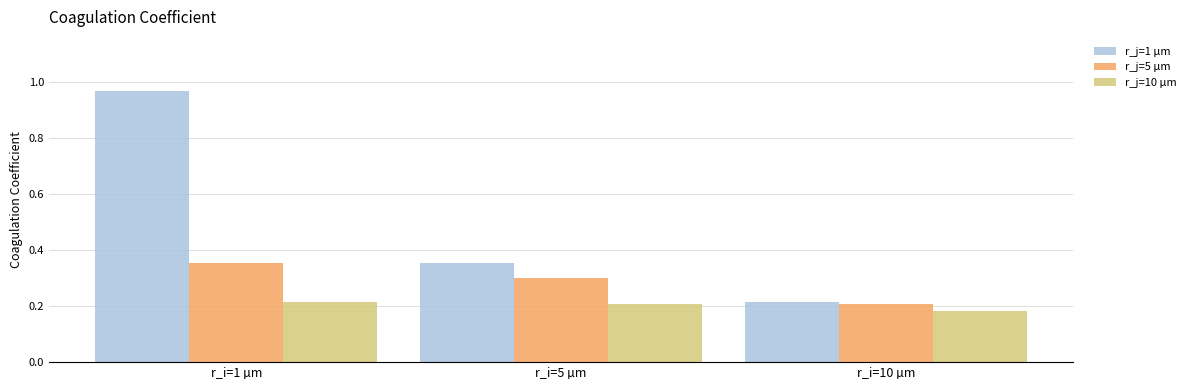

What is the label of the 3rd bar from the left?

r_i=10 µm